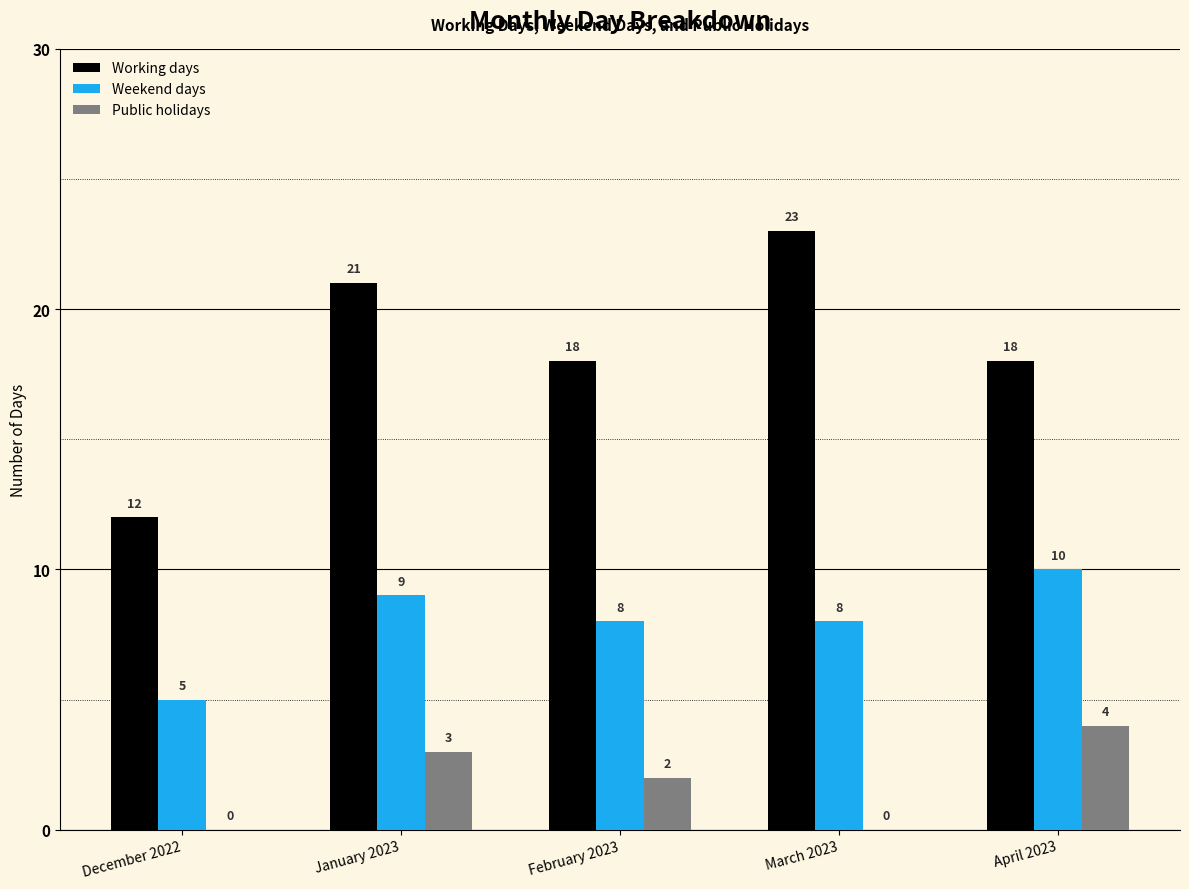

What value does the Weekend days series have at April 2023?

10